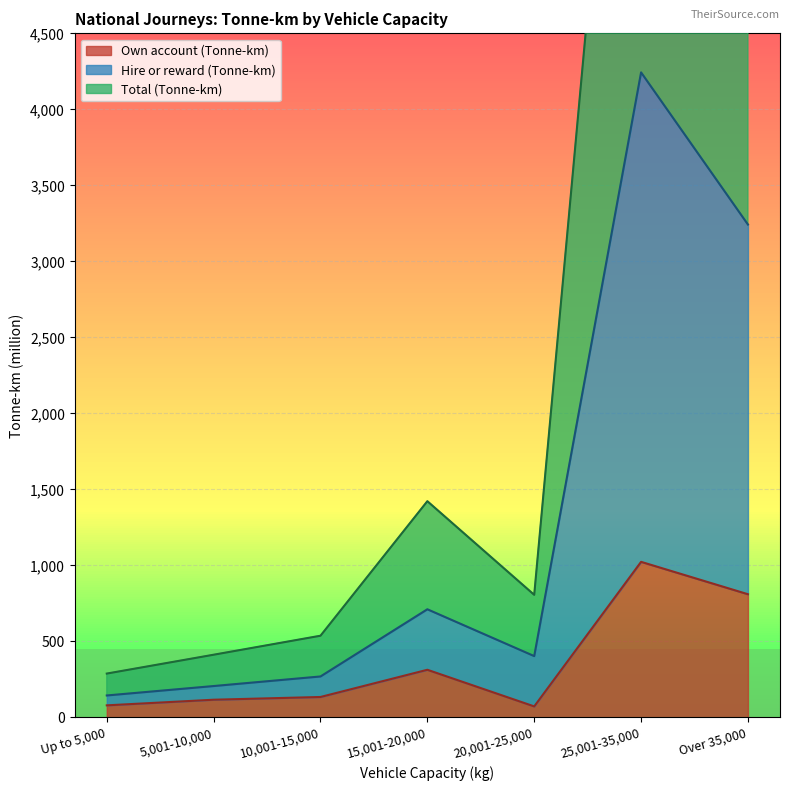

What are all the series names shown in the legend?

Own account (Tonne-km), Hire or reward (Tonne-km), Total (Tonne-km)